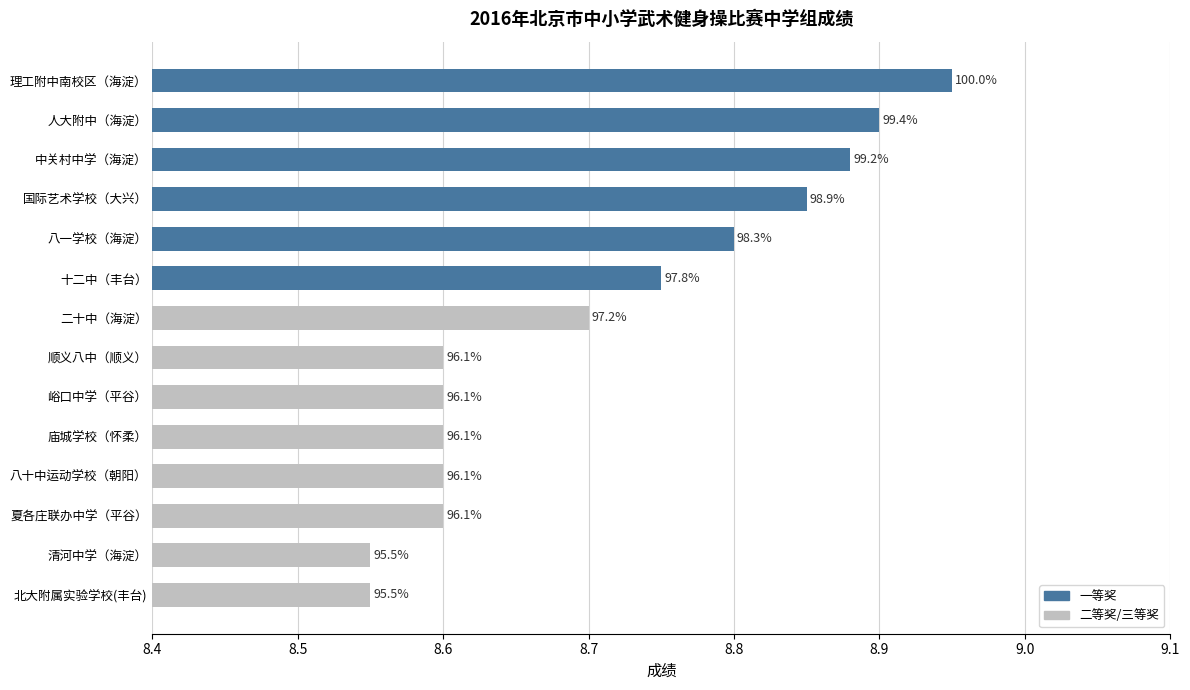

Where is the data nearest to the value 8?

清河中学（海淀）